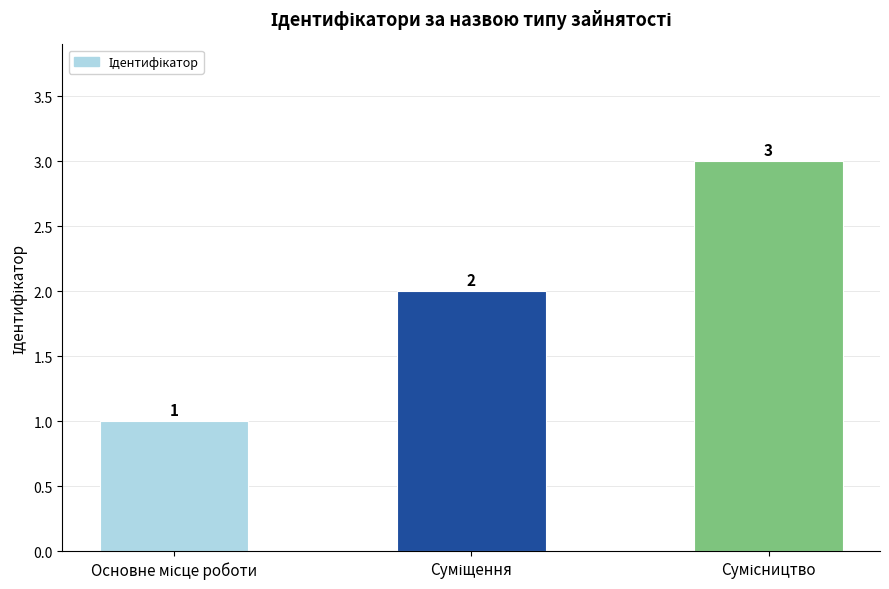

Reading left to right, what are all the values shown in this chart?

1	2	3